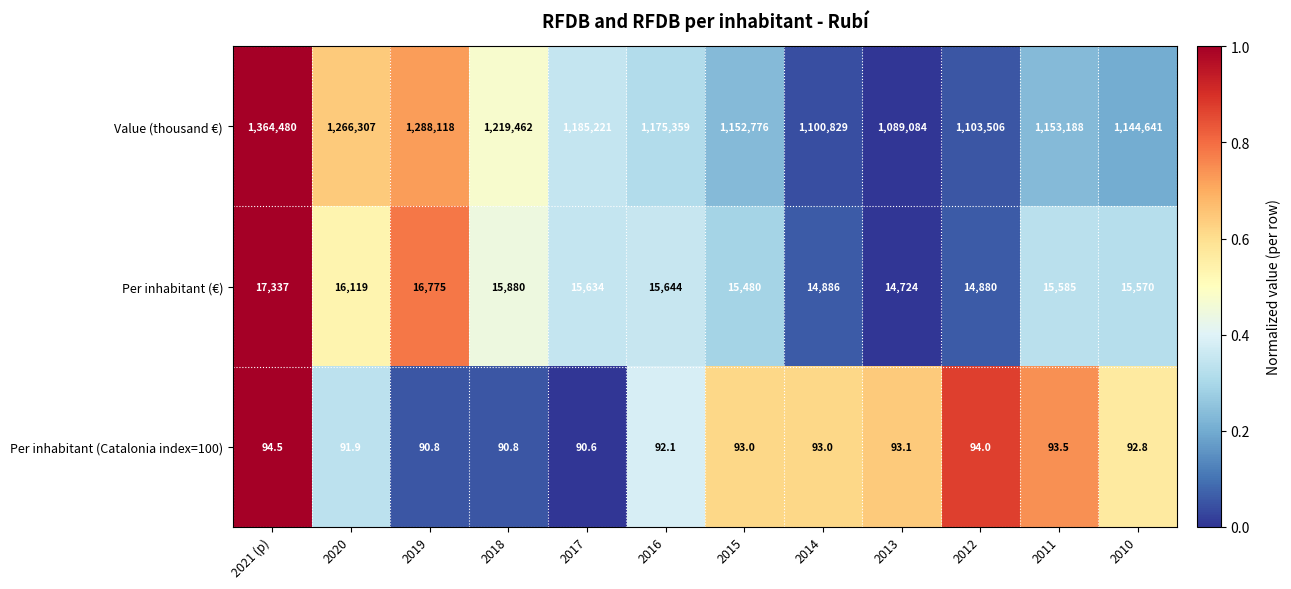

What value does the Value (thousand €) series have at 2014?

1100829.0